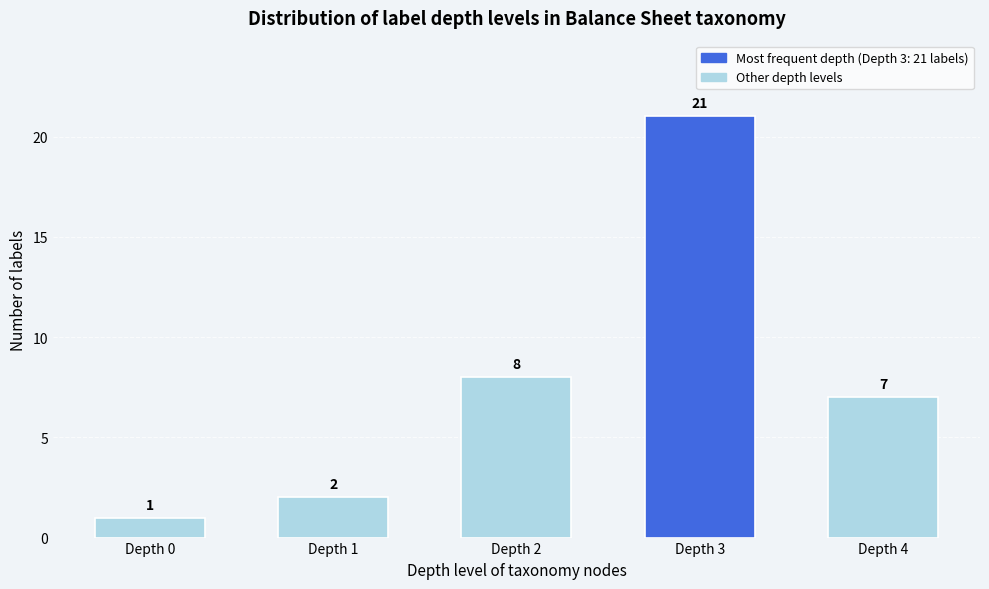

Reading left to right, list all the values displayed in this chart.

1	2	8	21	7